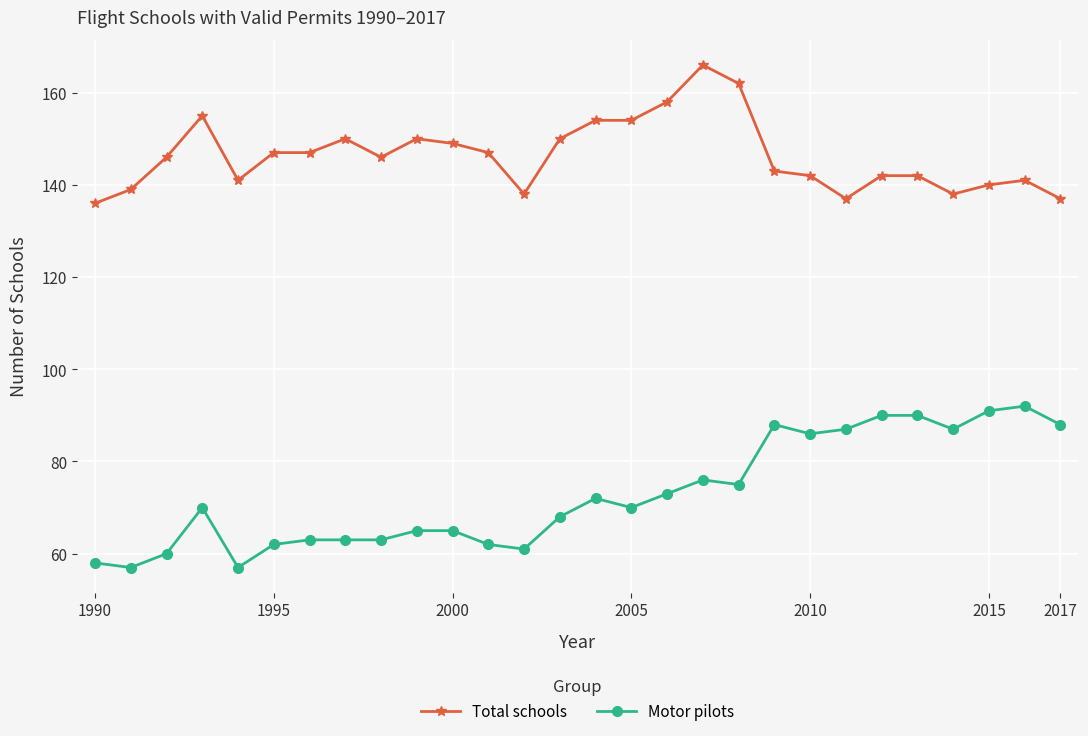

How many series are shown in this chart?

2